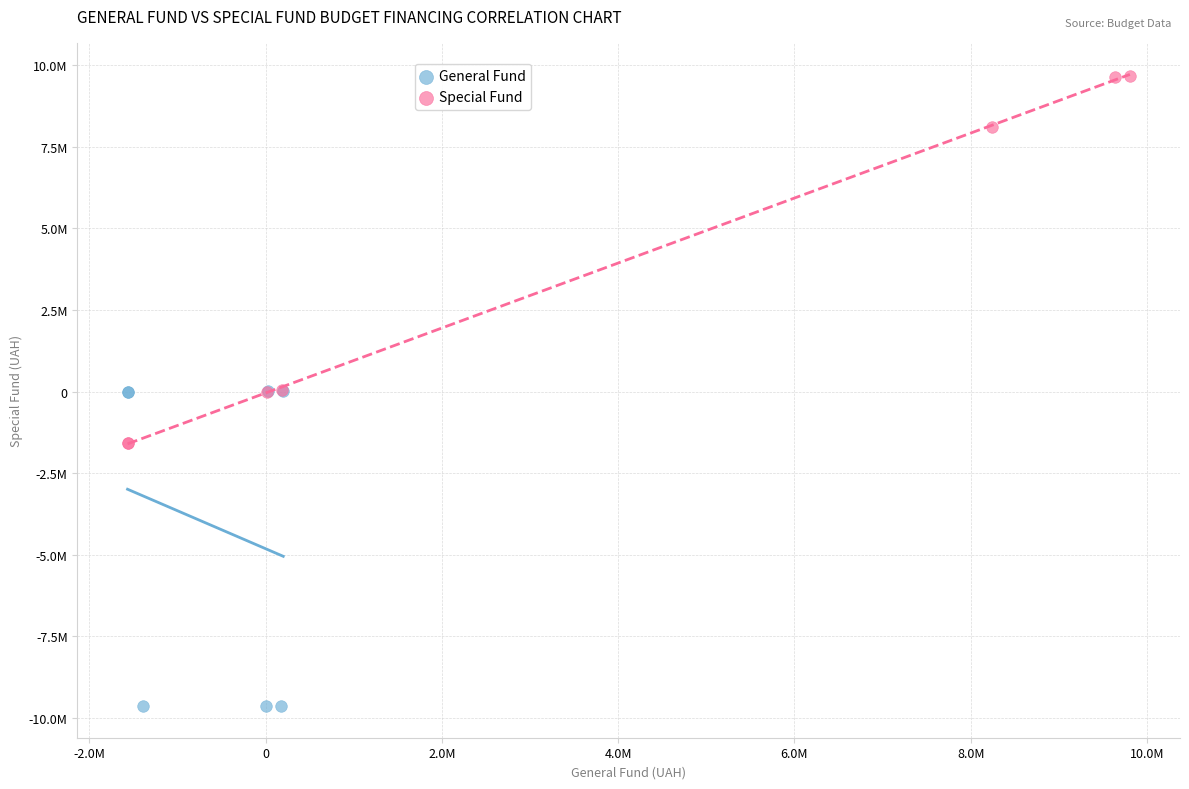

Which series has the widest spread of Y values?

Special Fund